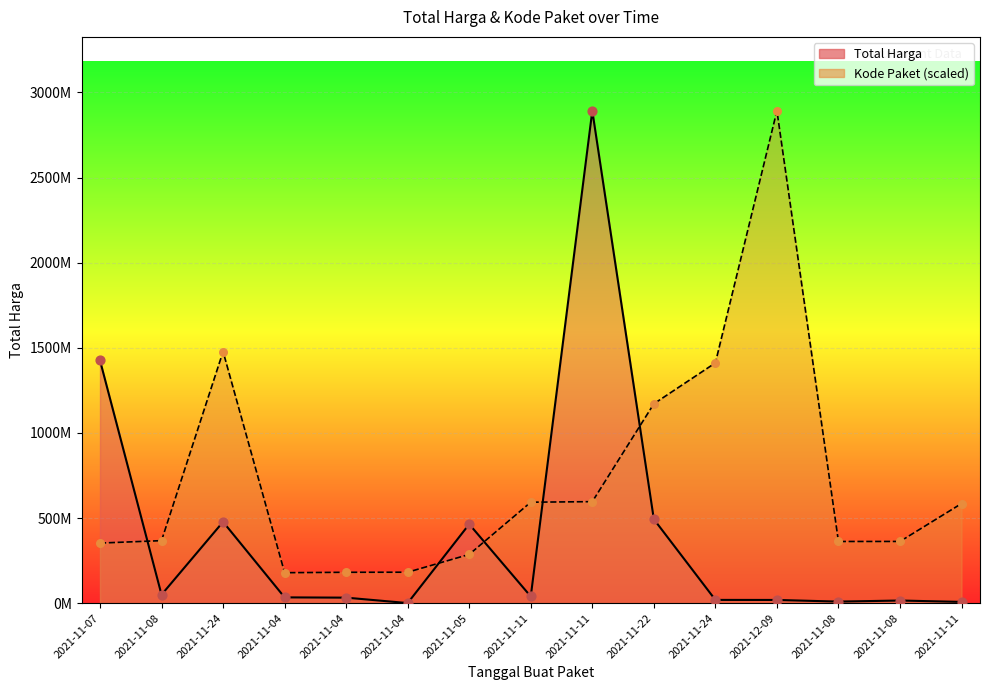

What is the total value across all series at 2021-11-11?

632459677.6